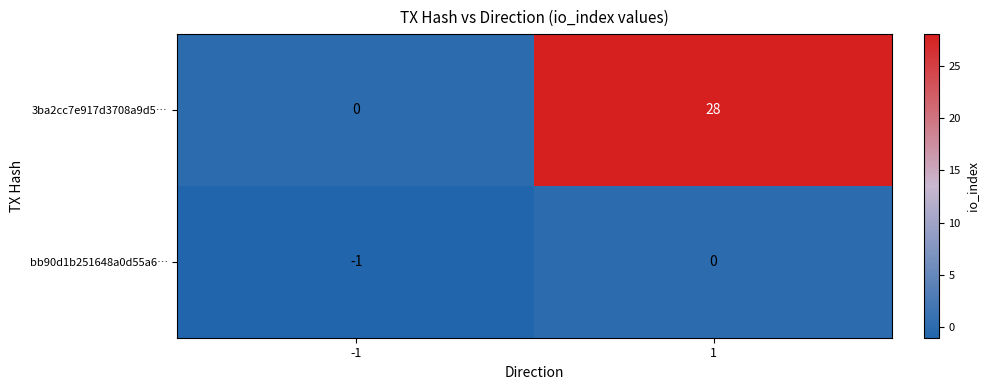

What is the greatest value displayed?

28